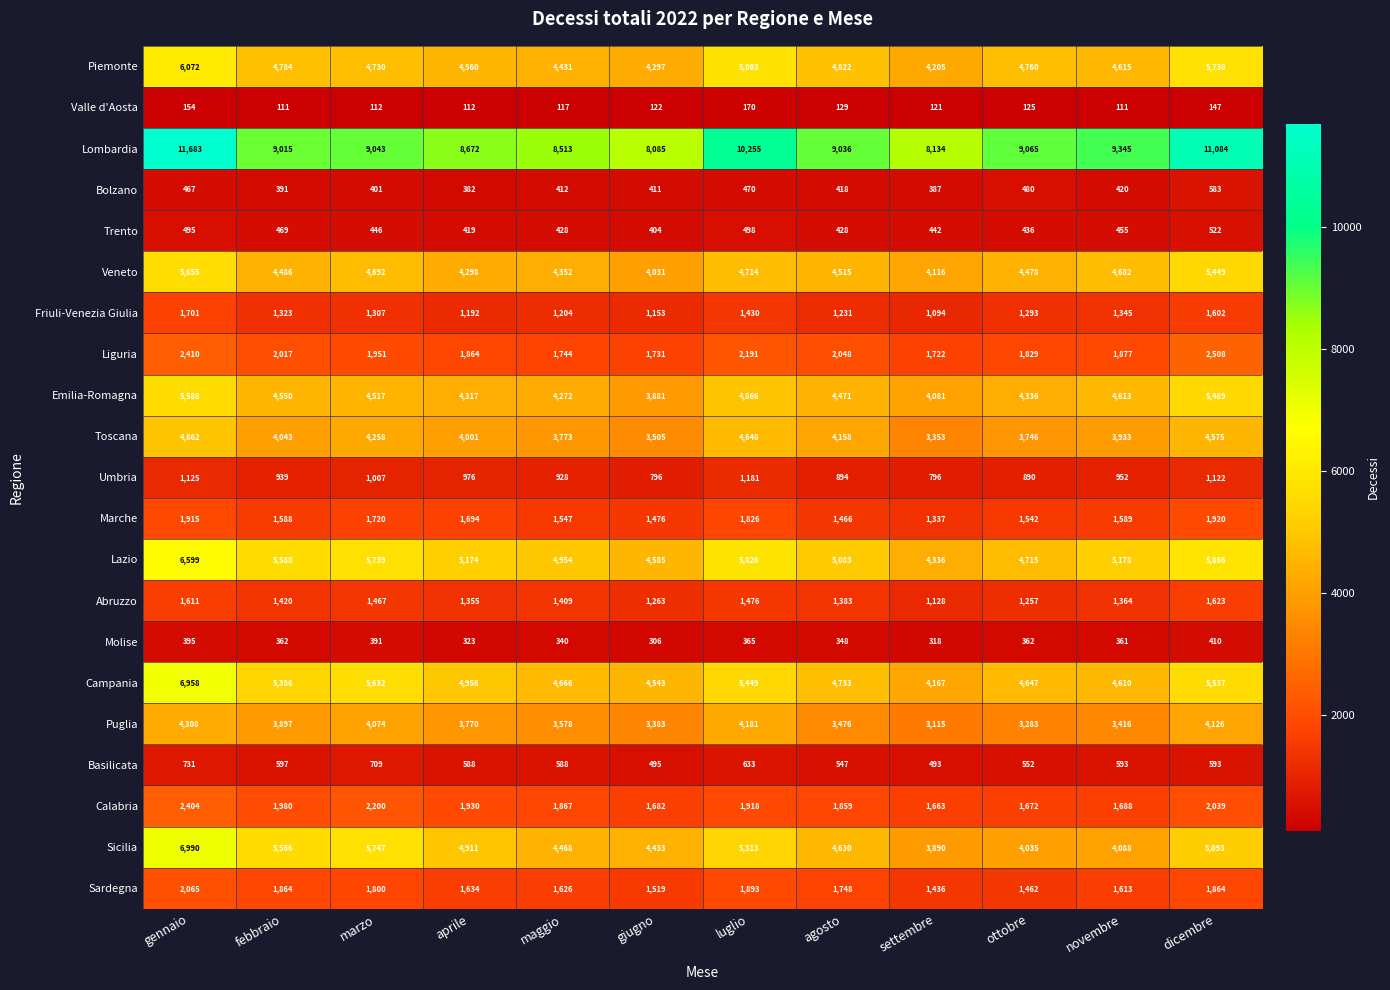

What is the difference between the highest and lowest values at novembre?

9234